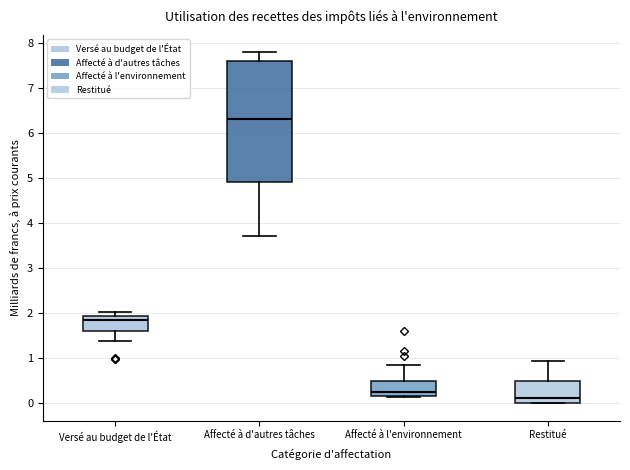

Comparing the boxes themselves (not the whiskers), which one is the tallest?

Affecté à d'autres tâches